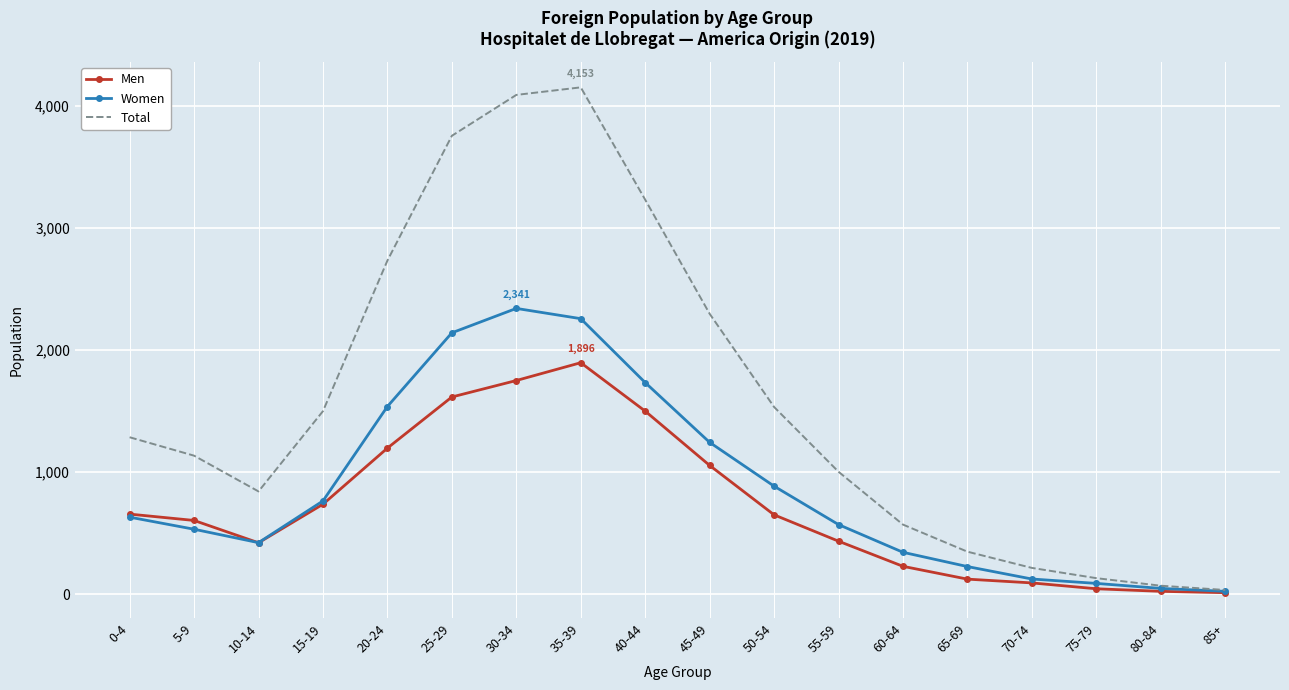

The Men series shows 1615 at 25-29. True or false?

True